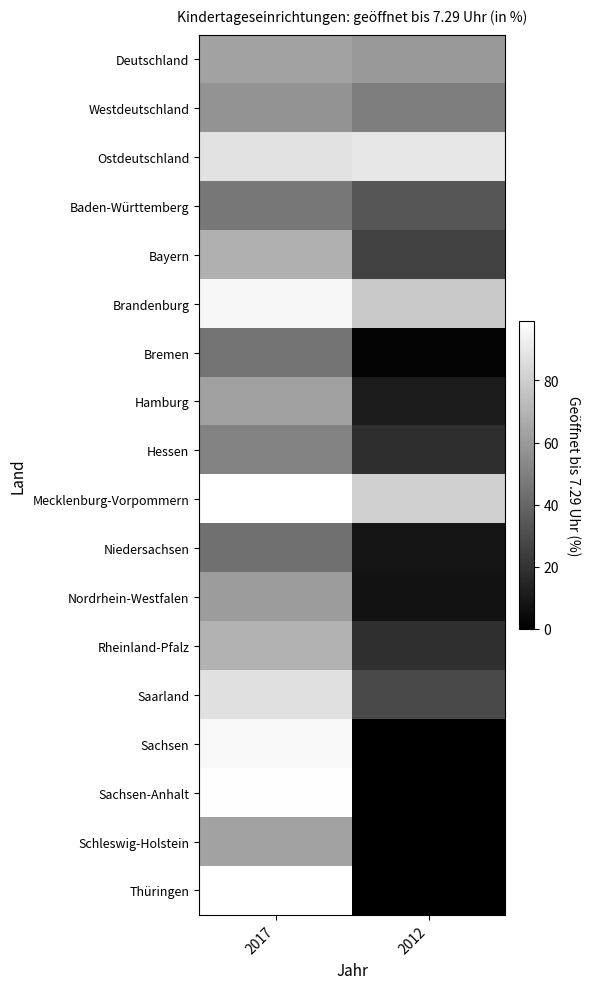

Reading left to right, extract all data points from this chart.

Deutschland: 2017=63.1	2012=59.4
Westdeutschland: 2017=57.2	2012=48.5
Ostdeutschland: 2017=88.0	2012=89.2
Baden-Württemberg: 2017=46.3	2012=33.6
Bayern: 2017=68.3	2012=25.8
Brandenburg: 2017=95.9	2012=77.6
Bremen: 2017=45.3	2012=1.9
Hamburg: 2017=62.4	2012=11.2
Hessen: 2017=50.4	2012=18.2
Mecklenburg-Vorpommern: 2017=98.9	2012=80.9
Niedersachsen: 2017=43.8	2012=7.8
Nordrhein-Westfalen: 2017=60.6	2012=7.3
Rheinland-Pfalz: 2017=69.1	2012=18.4
Saarland: 2017=87.2	2012=28.6
Sachsen: 2017=96.8	2012=0.0
Sachsen-Anhalt: 2017=98.6	2012=0.0
Schleswig-Holstein: 2017=63.1	2012=0.0
Thüringen: 2017=99.2	2012=0.0